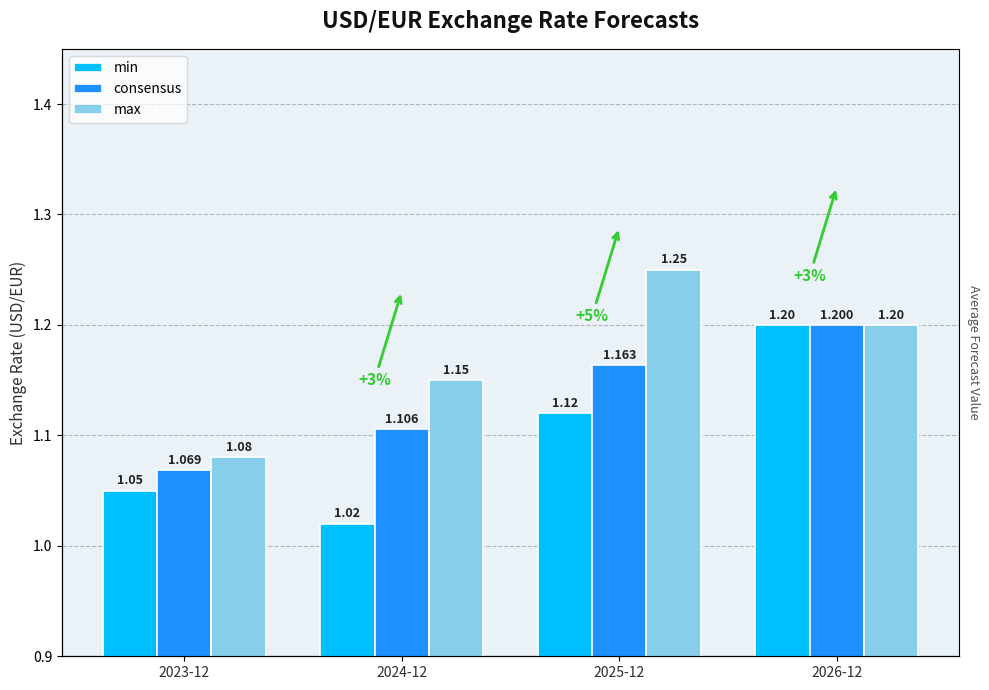

Is it true that min equals 0.7 at 2025-12?

False